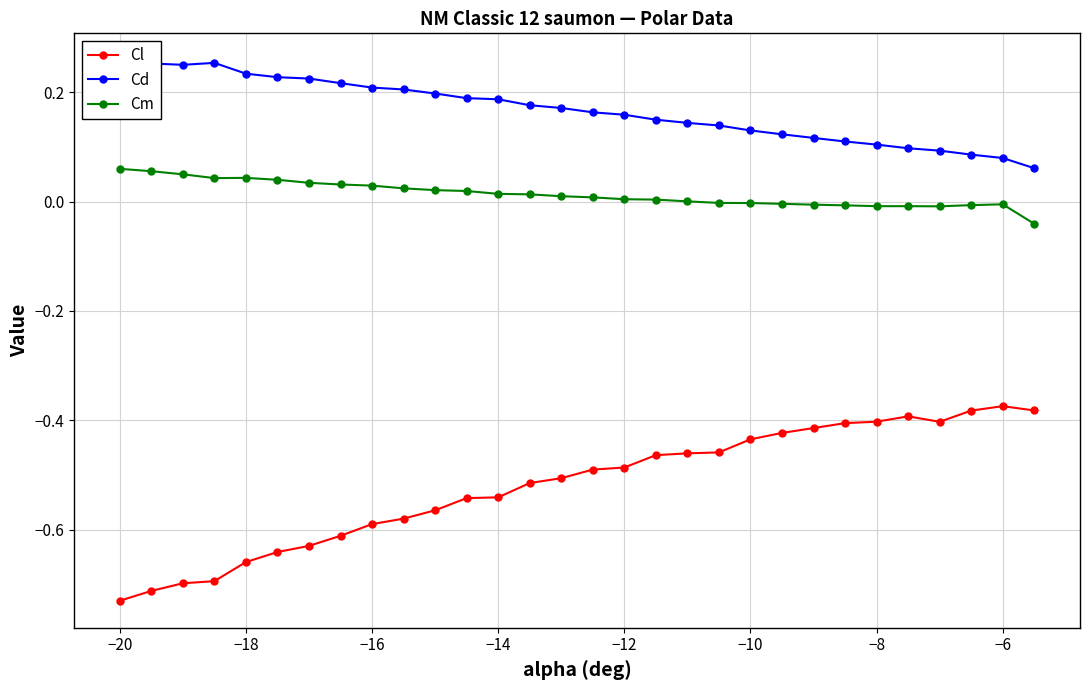

In Cl, how many points are lower than both neighbors (excluding endpoints)?

1